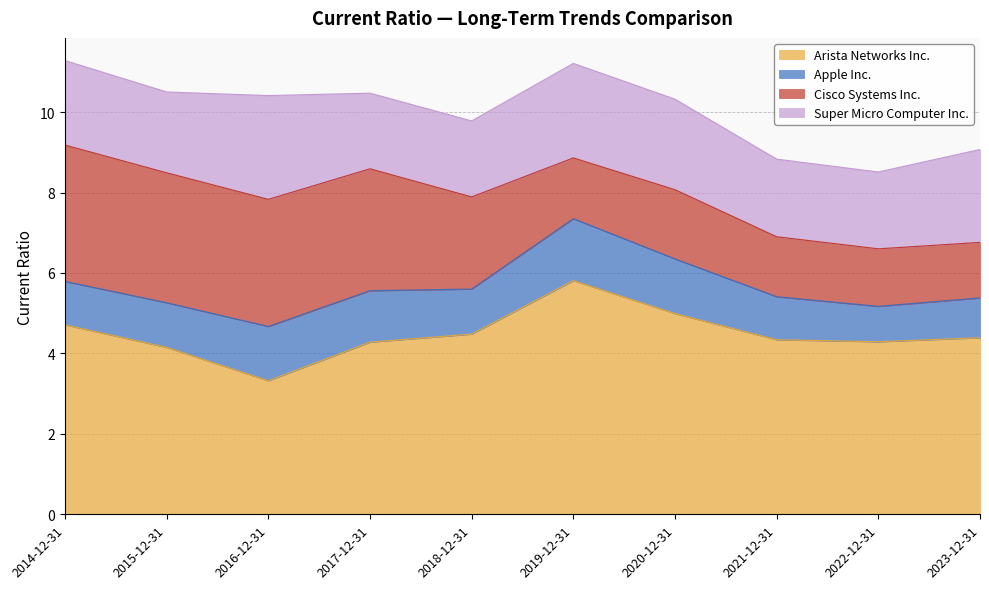

Rank the series at 2023-12-31 from highest to lowest value.

Arista Networks Inc., Super Micro Computer Inc., Cisco Systems Inc., Apple Inc.